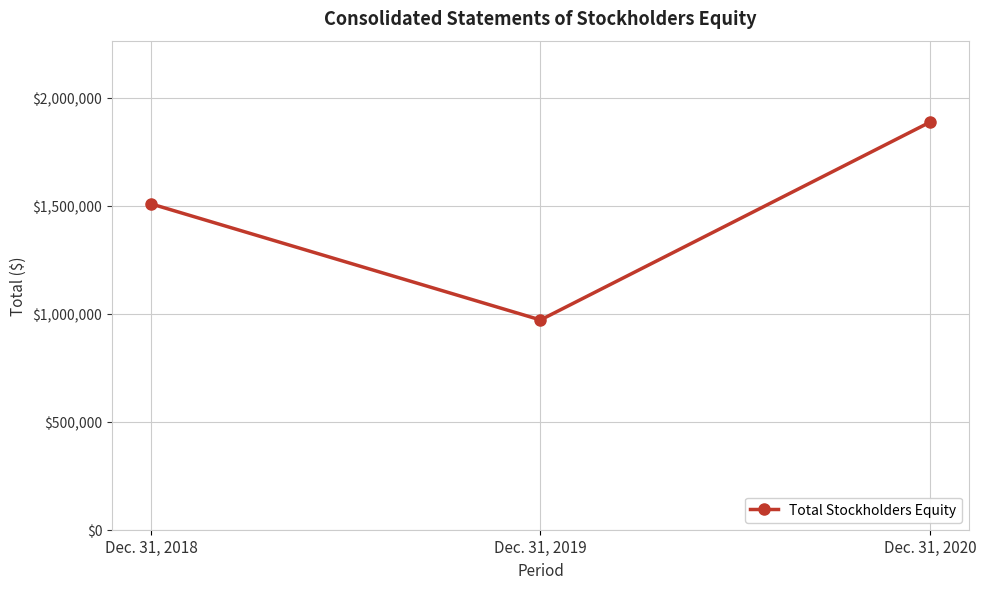

What is the difference between the second highest and minimum values?

537418